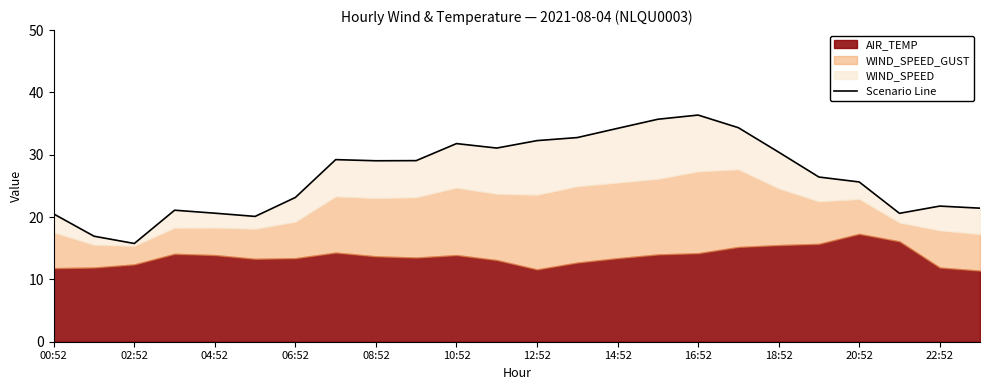

What is the average value?

26.7